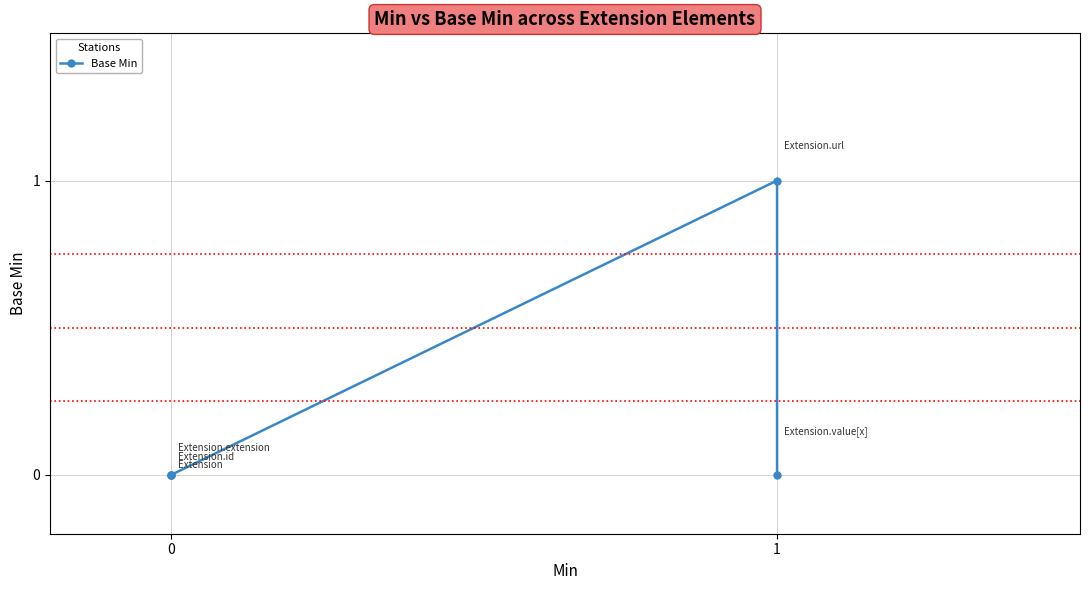

List the labels in order of value, largest first.

1, 0, 0, 0, 1